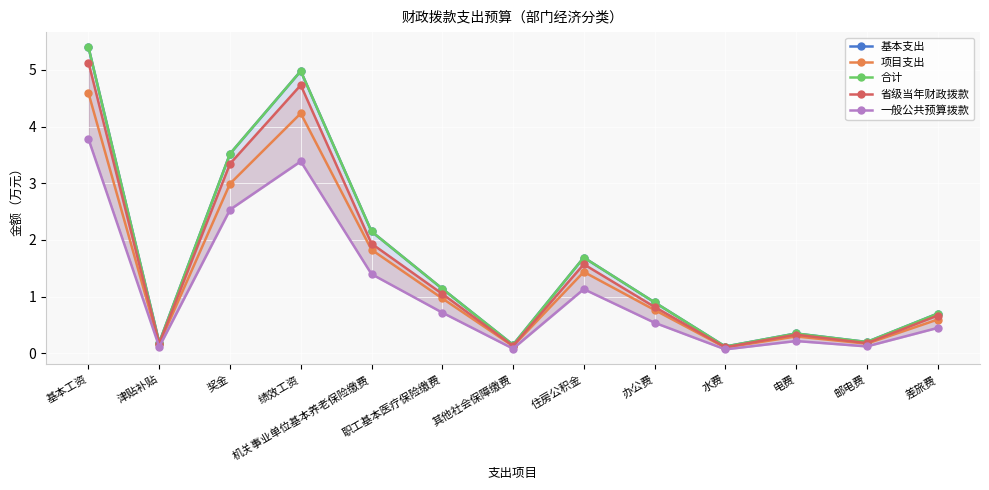

Is the value of 一般公共预算拨款 at 奖金 greater than the value of 基本支出 at 奖金?

No